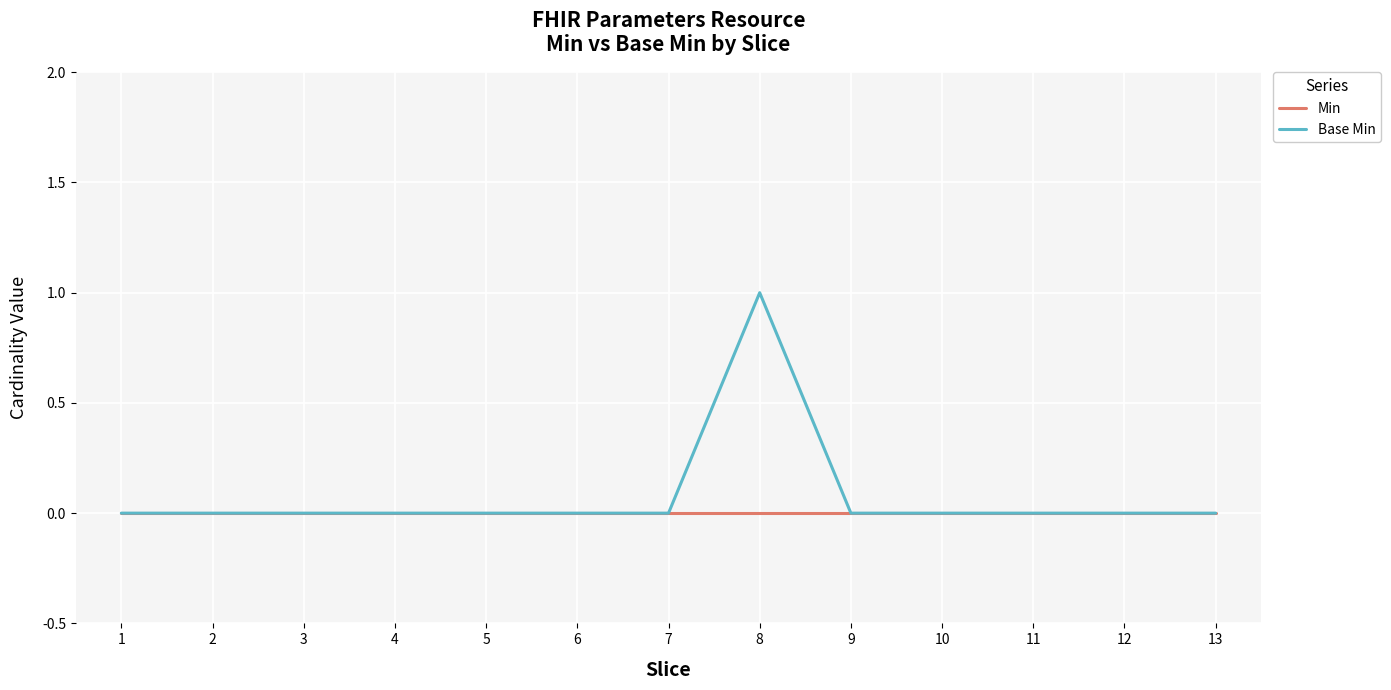

Count the Base Min values in the range 0 to 1.

13